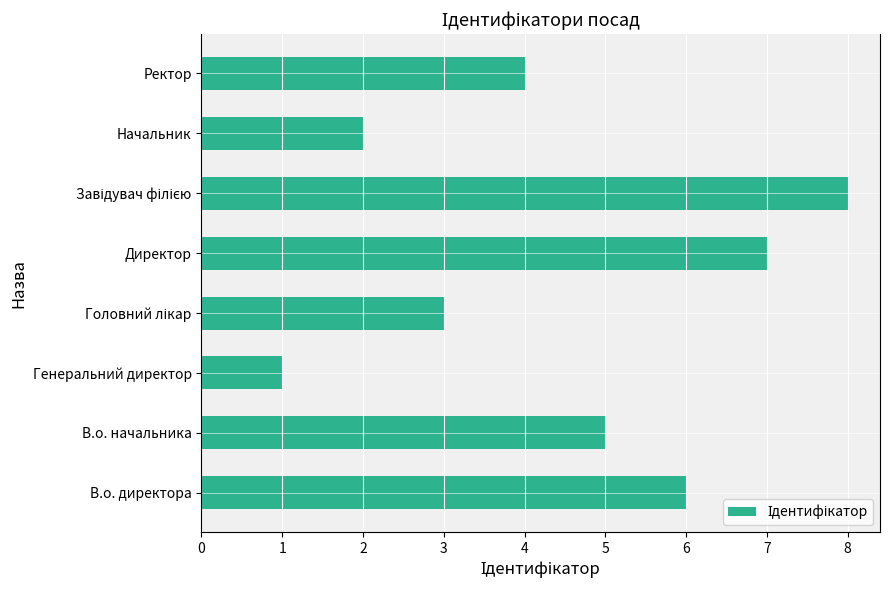

What is the smallest value displayed?

1